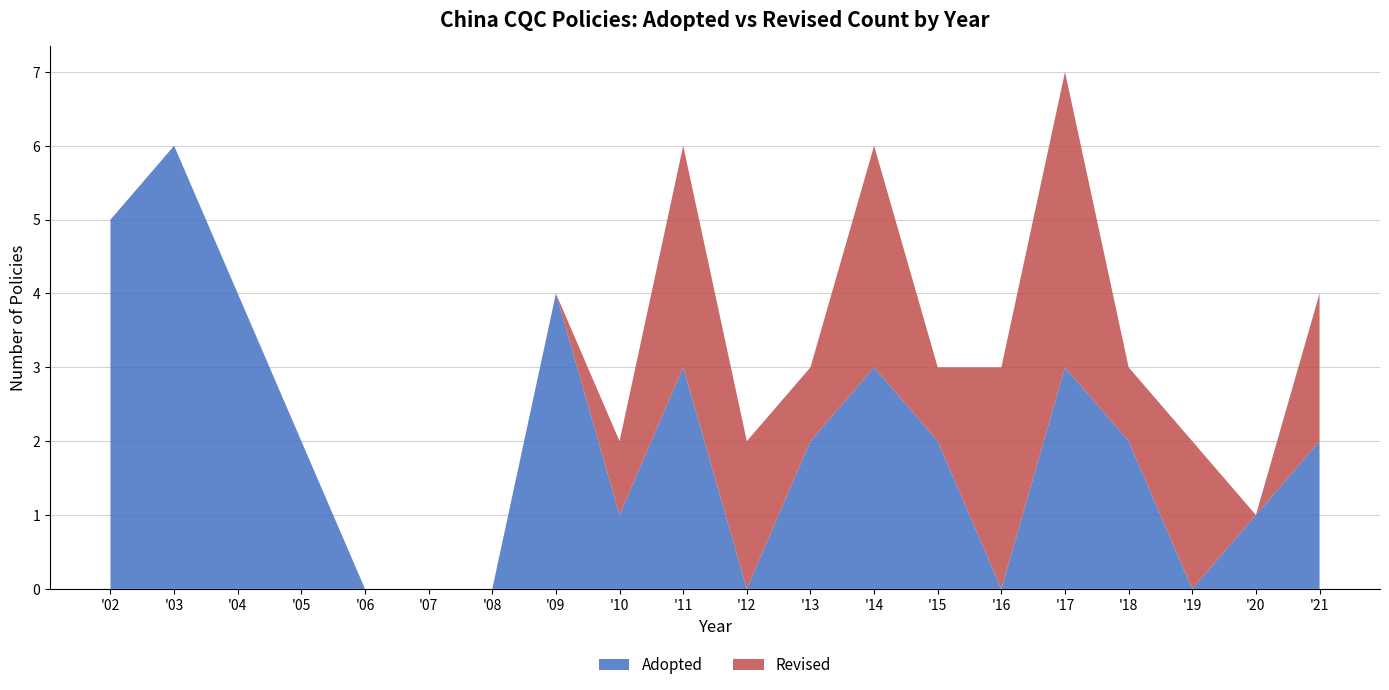

Which category has the highest value in the Adopted series?

'03